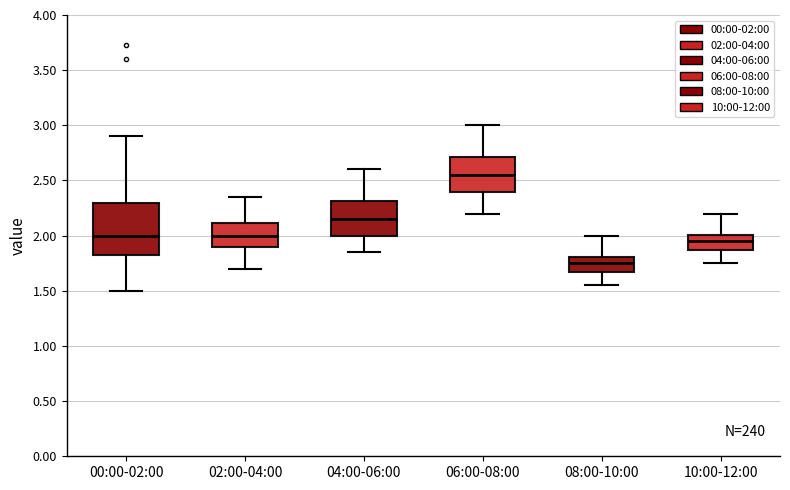

Which box has the highest median line?

06:00-08:00